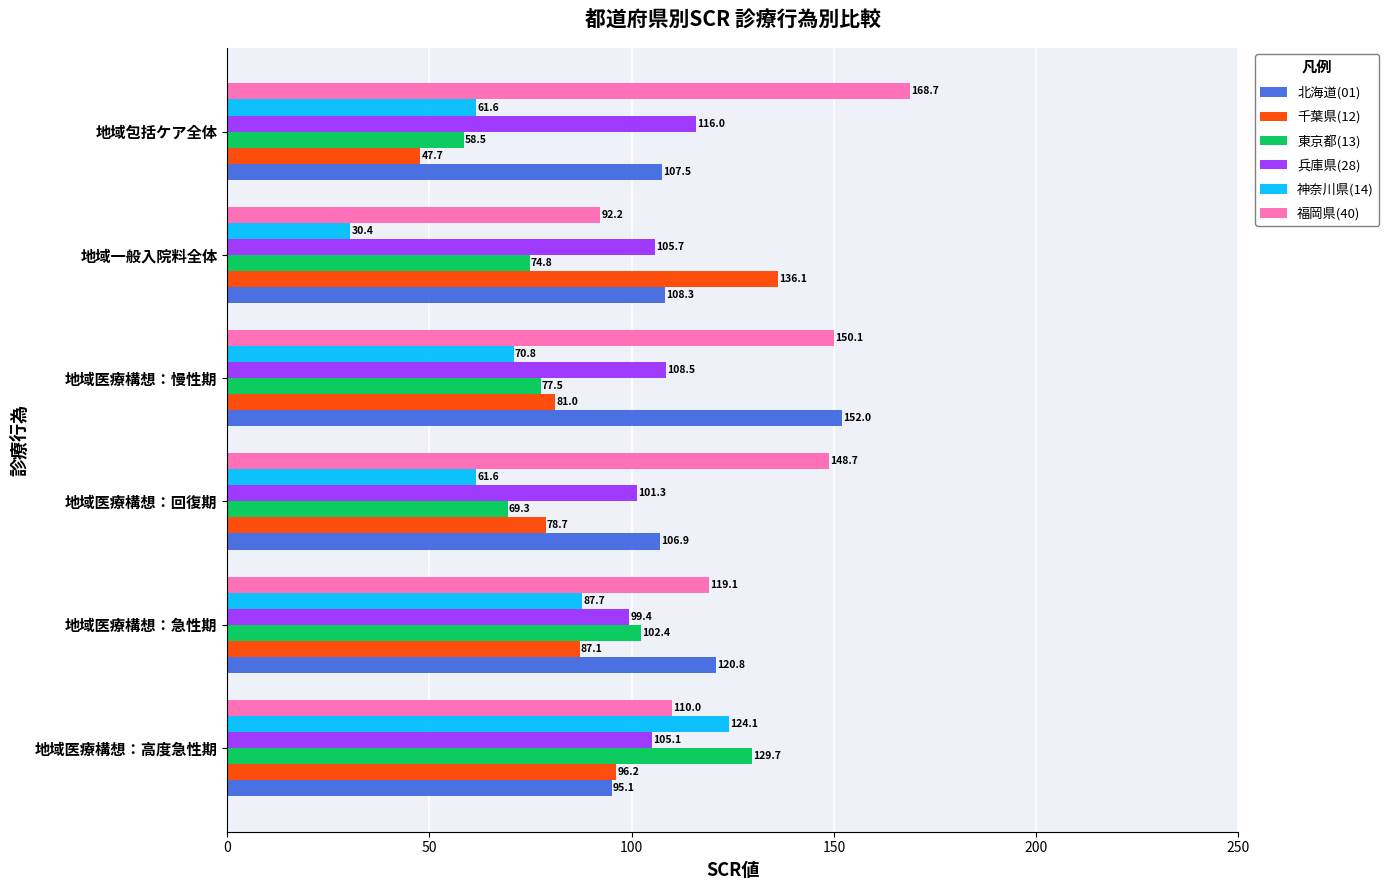

Is the value of 兵庫県(28) at 地域医療構想：高度急性期 greater than the value of 千葉県(12) at 地域包括ケア全体?

Yes